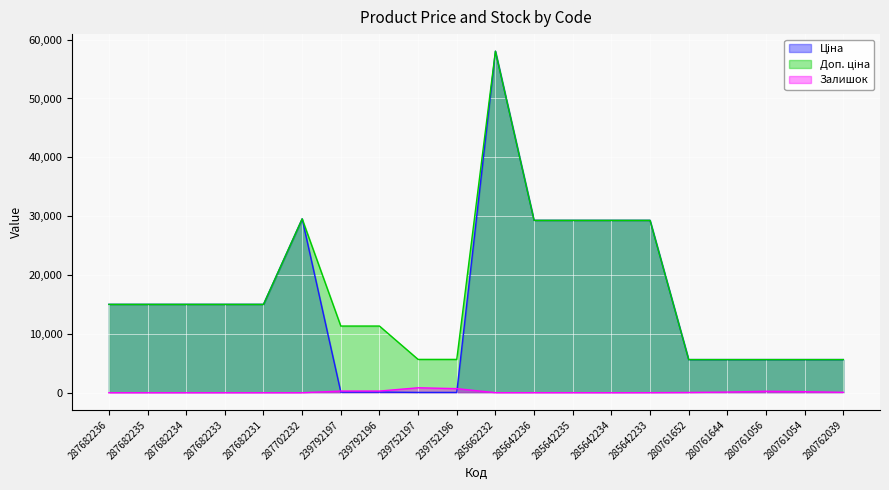

At 239792197, list the series in order from largest to smallest.

Доп. ціна, Залишок, Ціна